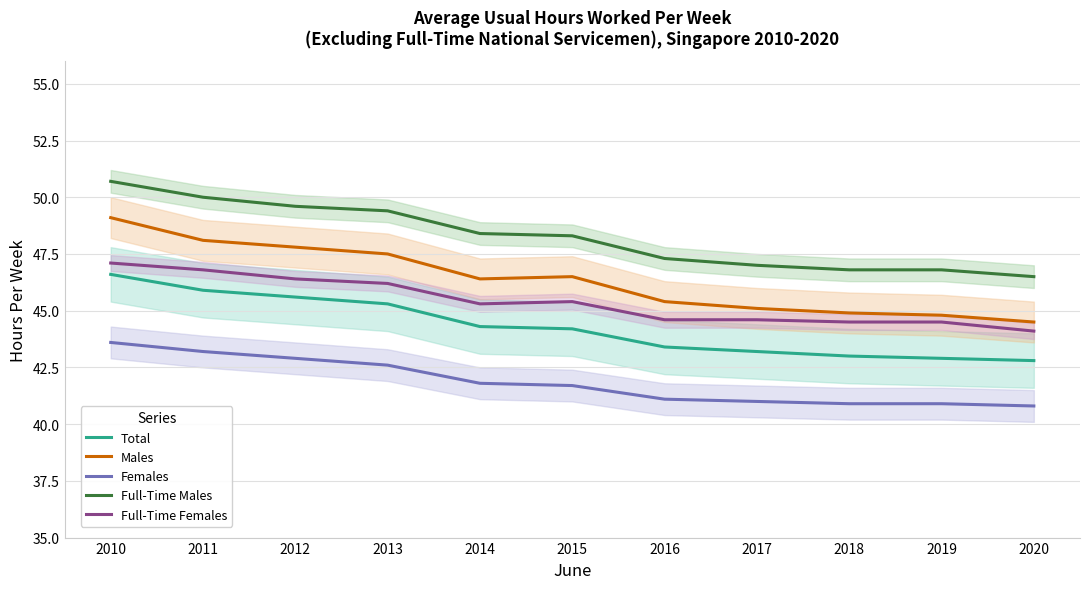

Is it true that Males equals 48.1 at 2011?

True